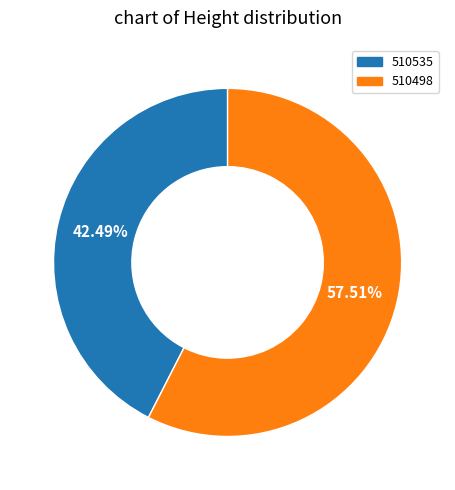

Between 510535 and 510498, which is larger?

510498